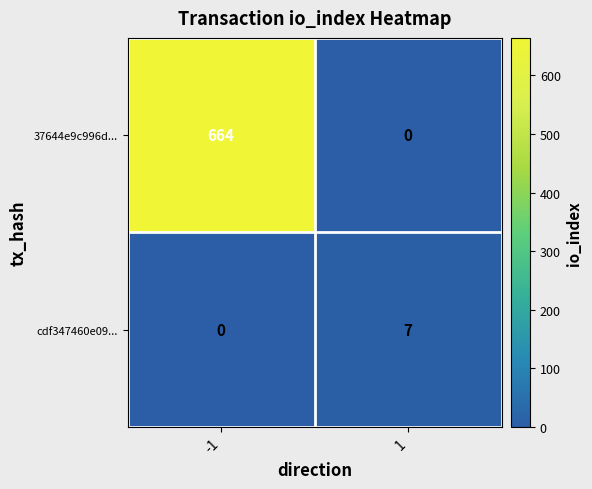

What value does the 37644e9c996d... series have at -1, to the nearest 50?

650